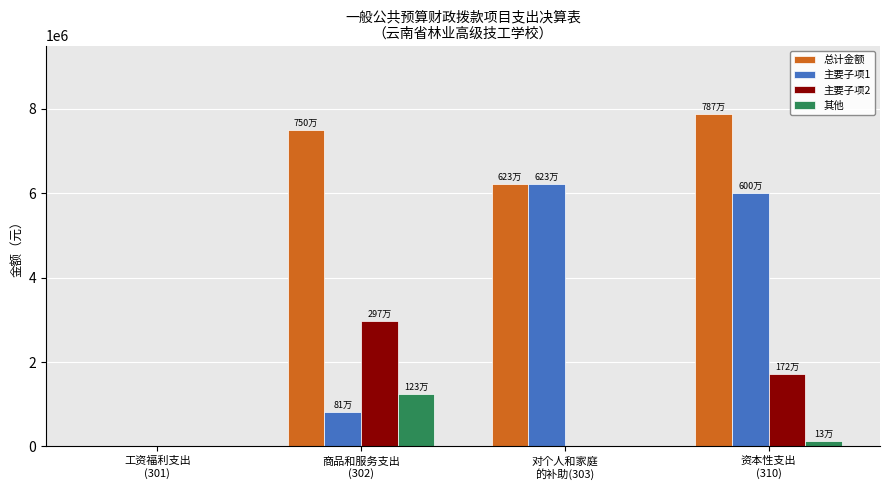

Which series has the largest total across all categories?

总计金额